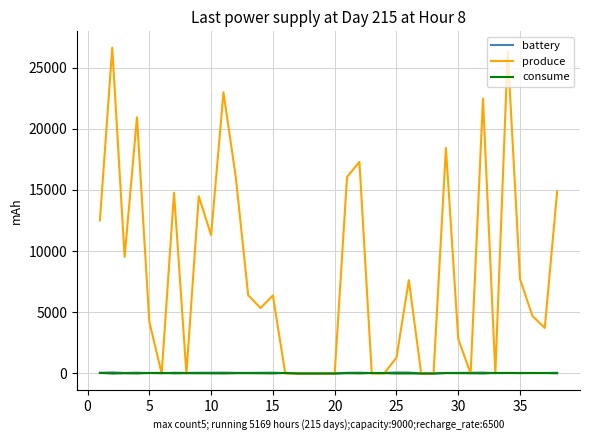

Which series has the largest total across all categories?

produce